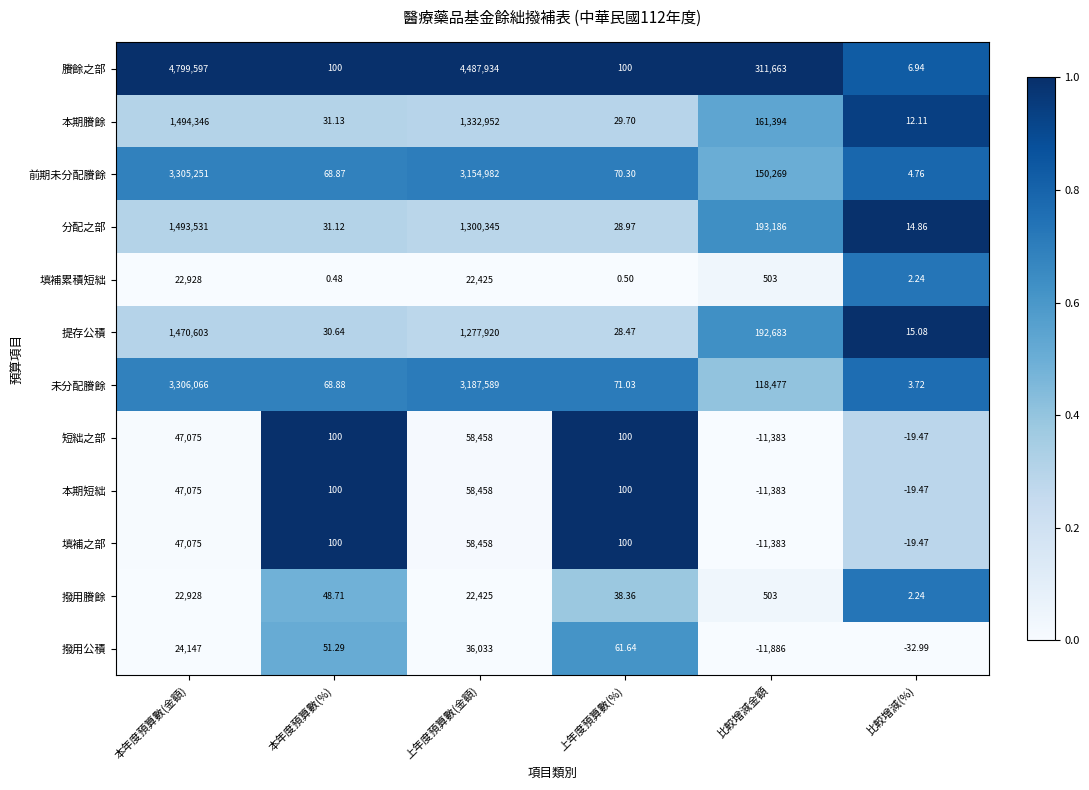

At how many categories does at least one series exceed 0?

6